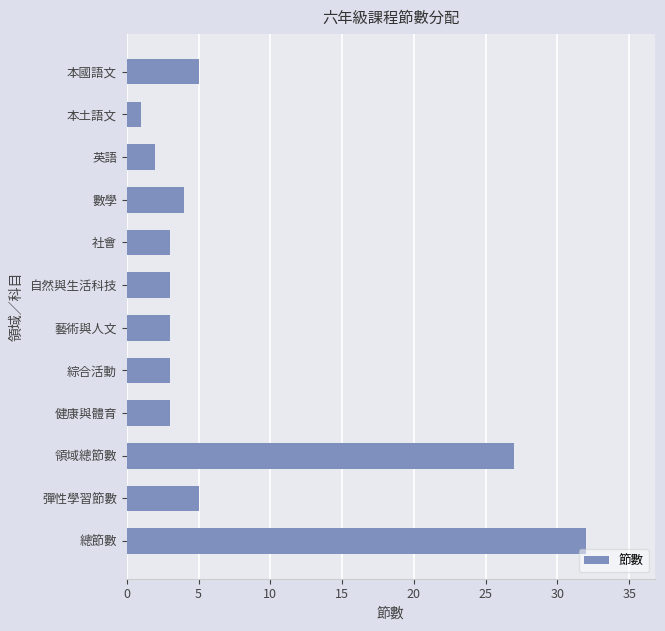

What is the label of the 7th bar from the bottom?

自然與生活科技